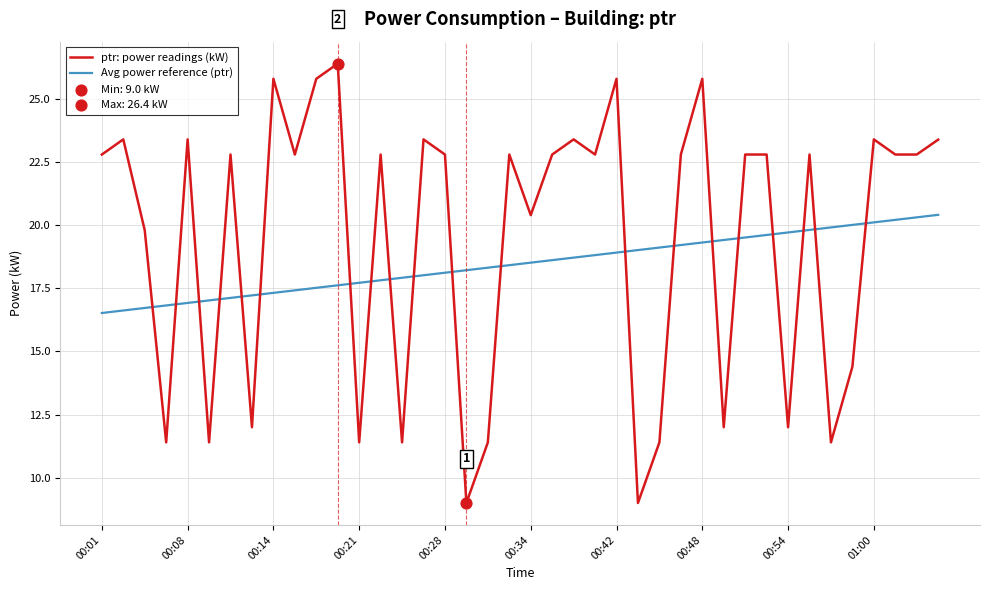

Which series has the largest total across all categories?

ptr: power readings (kW)